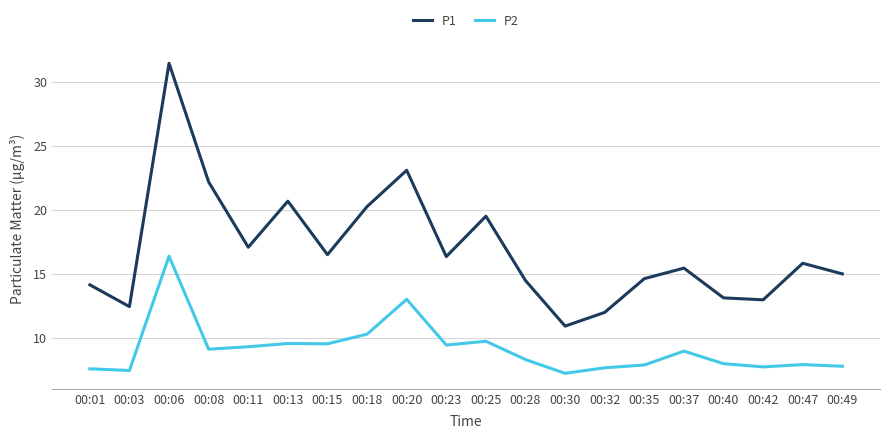

Which series has the largest range (max minus min)?

P1